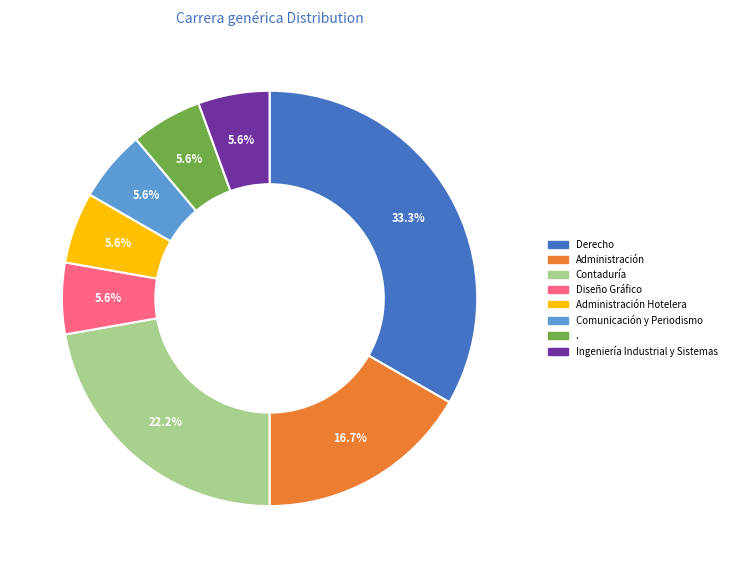

Is there any slice that represents more than half of the pie?

No